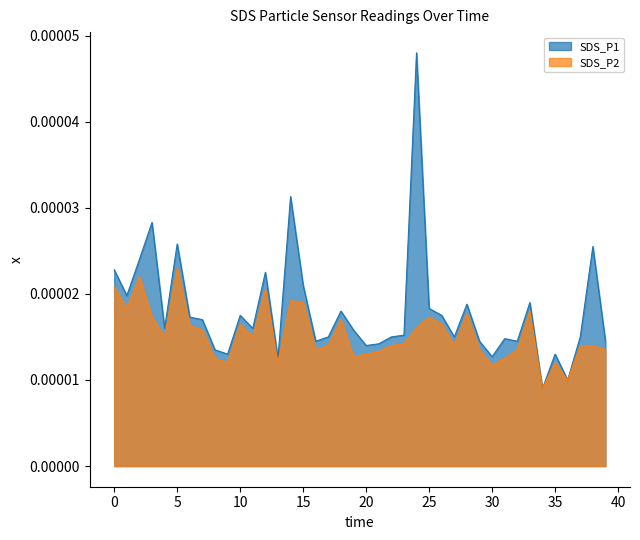

What is the label of the 23rd point from the right?

17